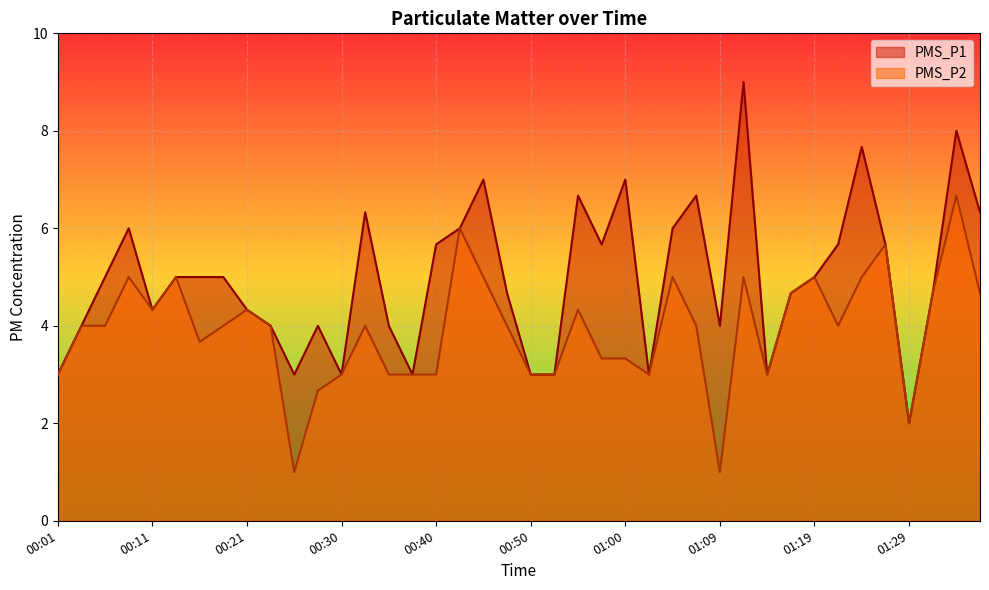

Does the chart display data point markers on the line(s)?

No